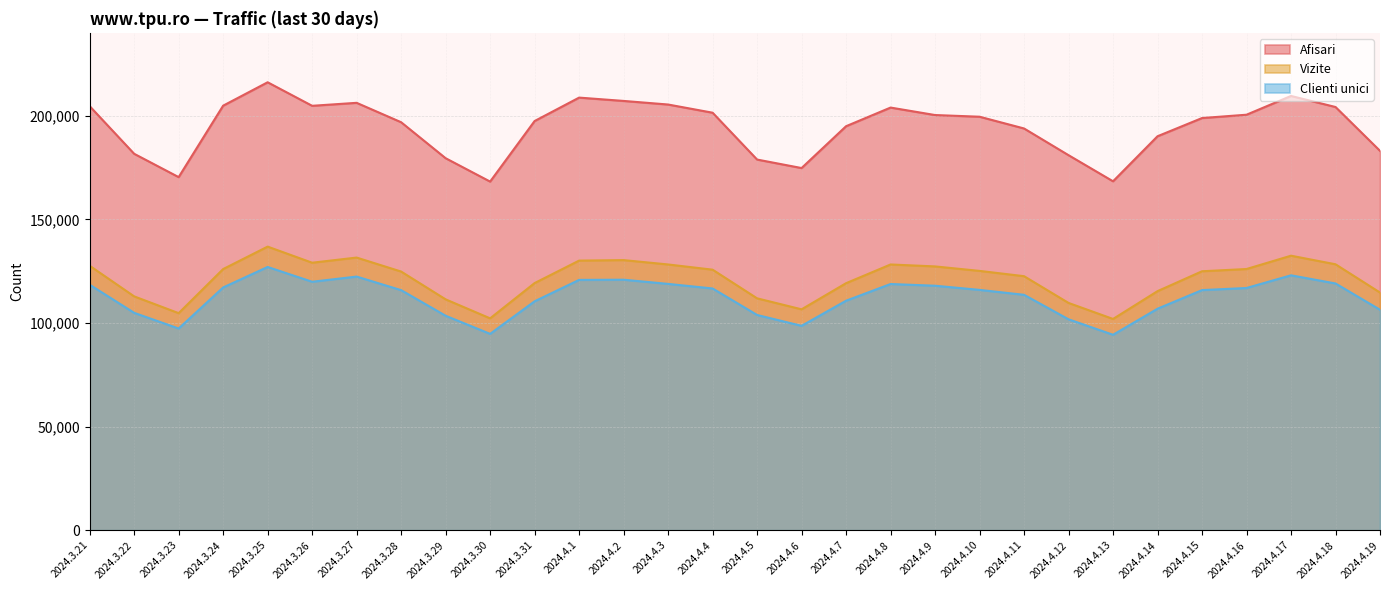

What is the difference between the maximum and second lowest values in the Clienti unici series?

32283